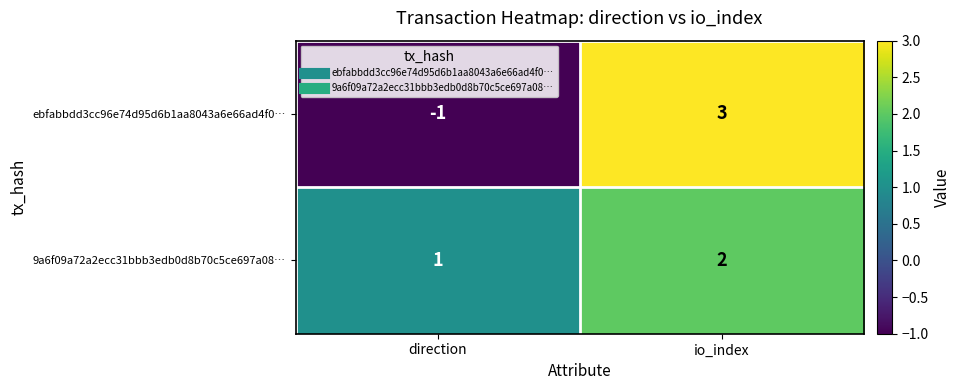

Reading left to right, transcribe all the data shown in this chart.

ebfabbdd3cc96e74d95d6b1aa8043a6e66ad4f0…: direction=-1	io_index=3
9a6f09a72a2ecc31bbb3edb0d8b70c5ce697a08…: direction=1	io_index=2